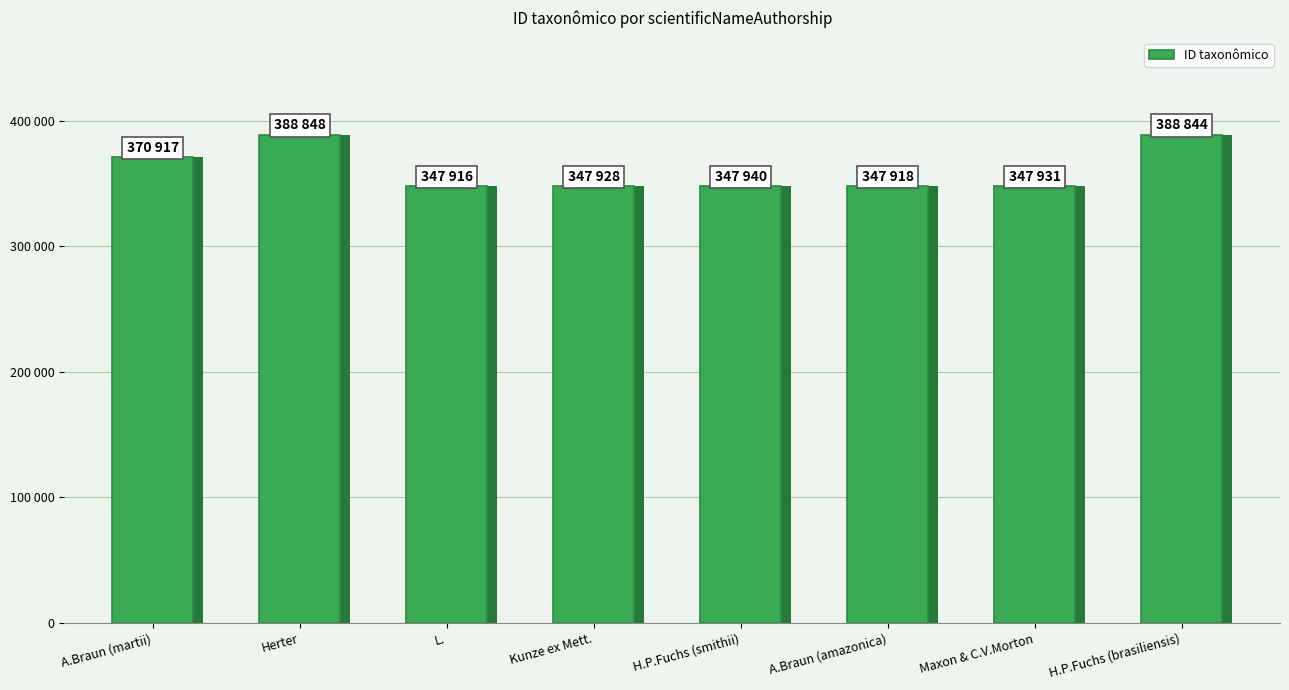

Reading left to right, extract all data points from this chart.

370917	388848	347916	347928	347940	347918	347931	388844